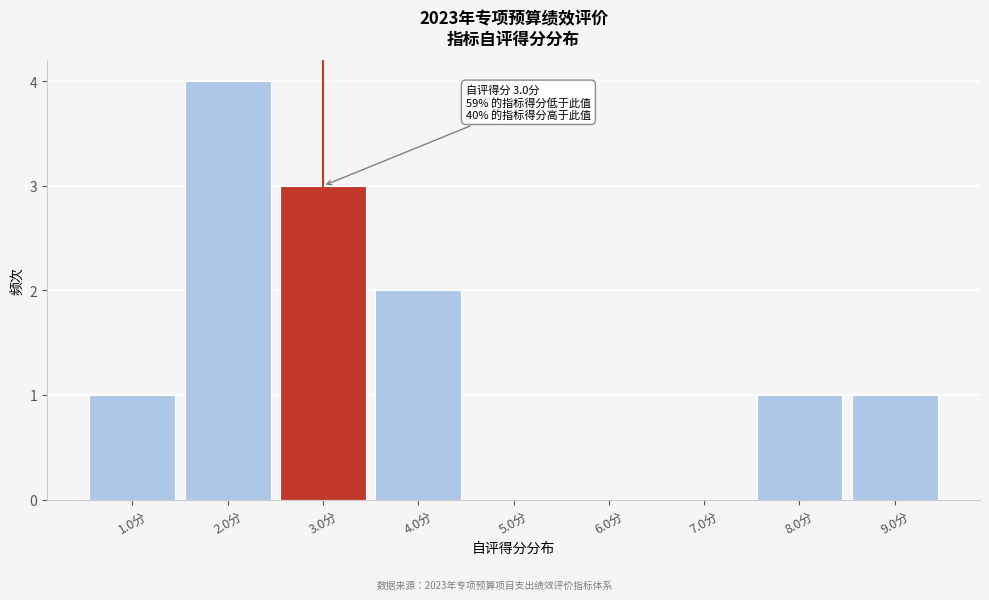

Over which range of the x-axis is the bar tallest?

1.5 to 2.5